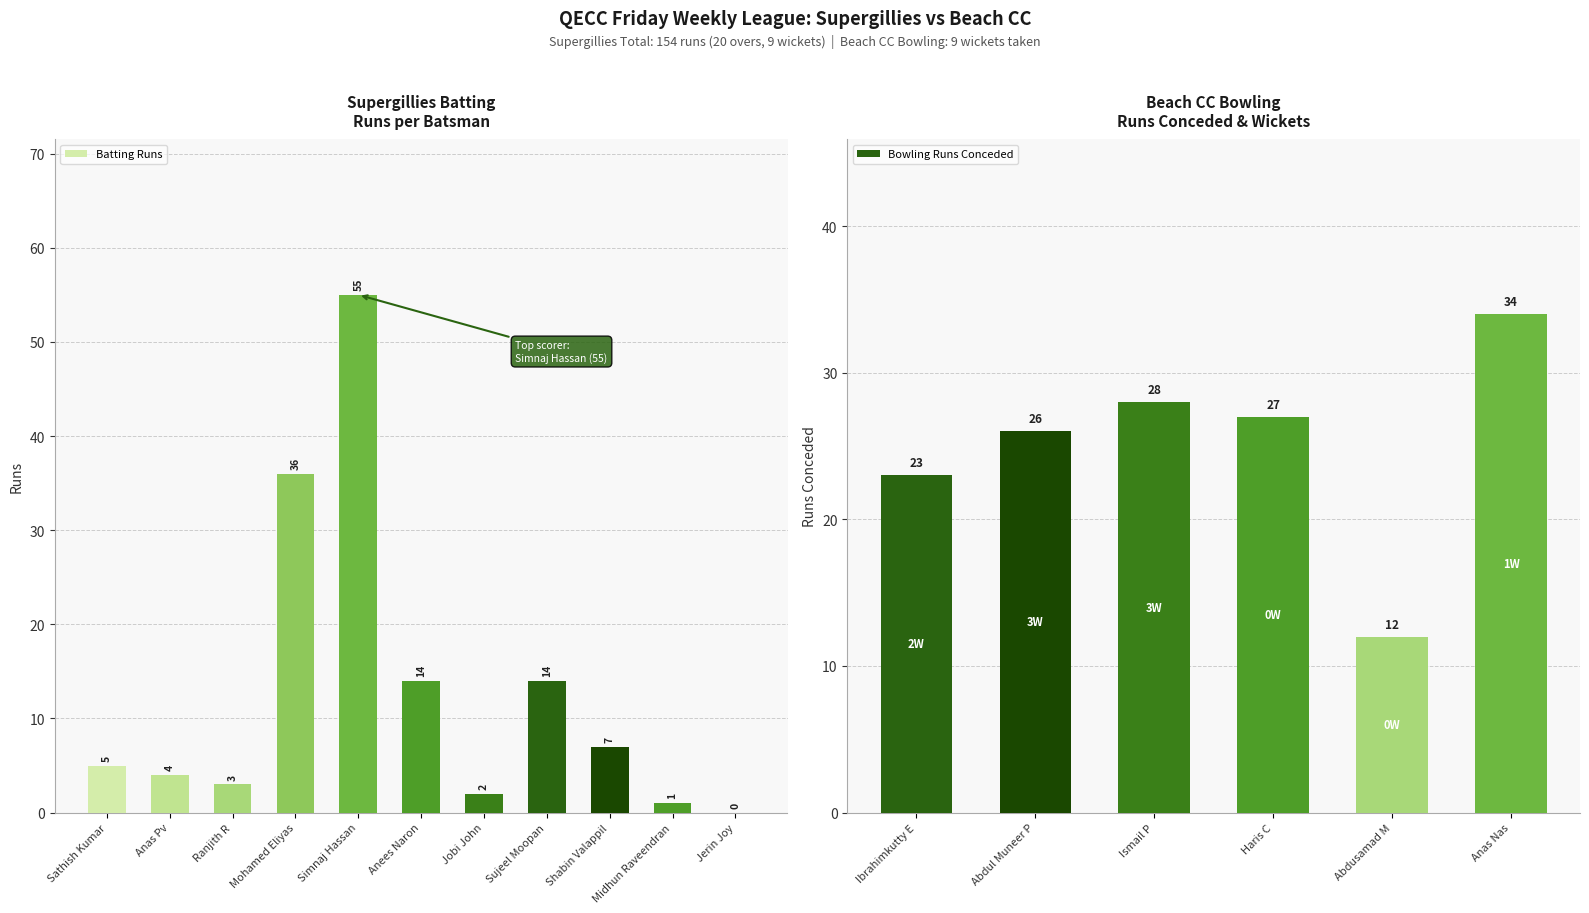

Reading left to right, extract all data points from this chart.

Sathish Kumar=5	Anas Pv=4	Ranjith R=3	Mohamed Eliyas=36	Simnaj Hassan=55	Anees Naron=14	Jobi John=2	Sujeel Moopan=14	Shabin Valappil=7	Midhun Raveendran=1	Jerin Joy=0